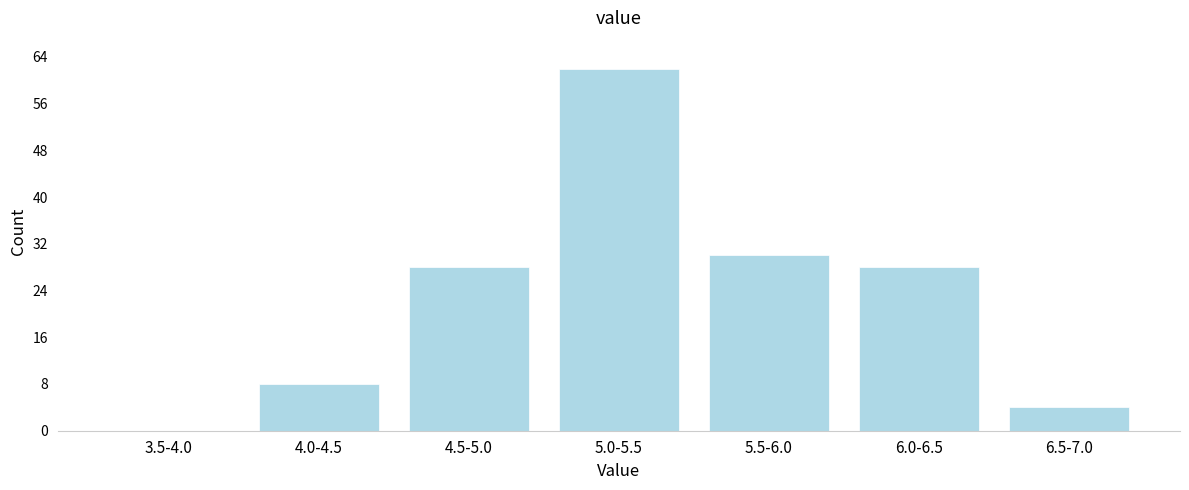

The value at 5.5-6.0 is 30. True or false?

True